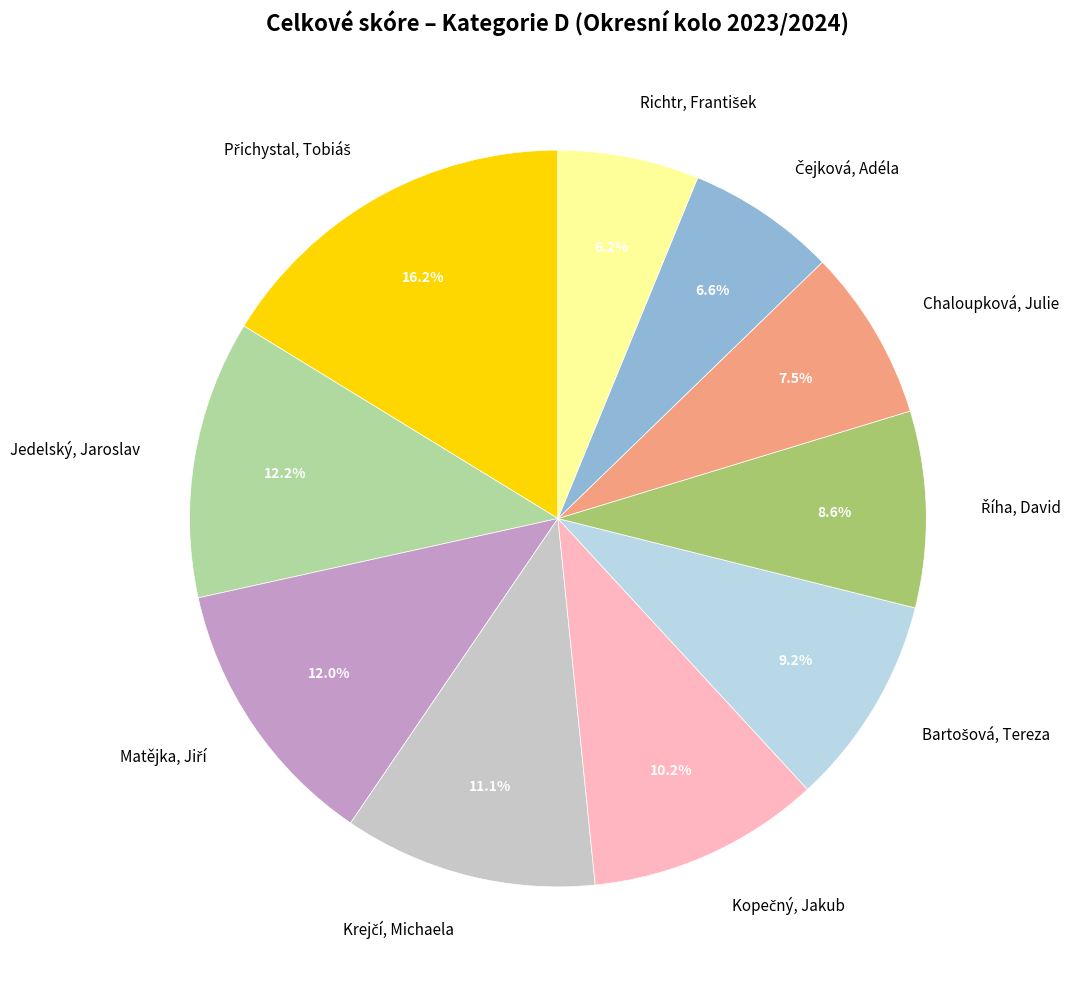

Does any single category account for the majority?

No